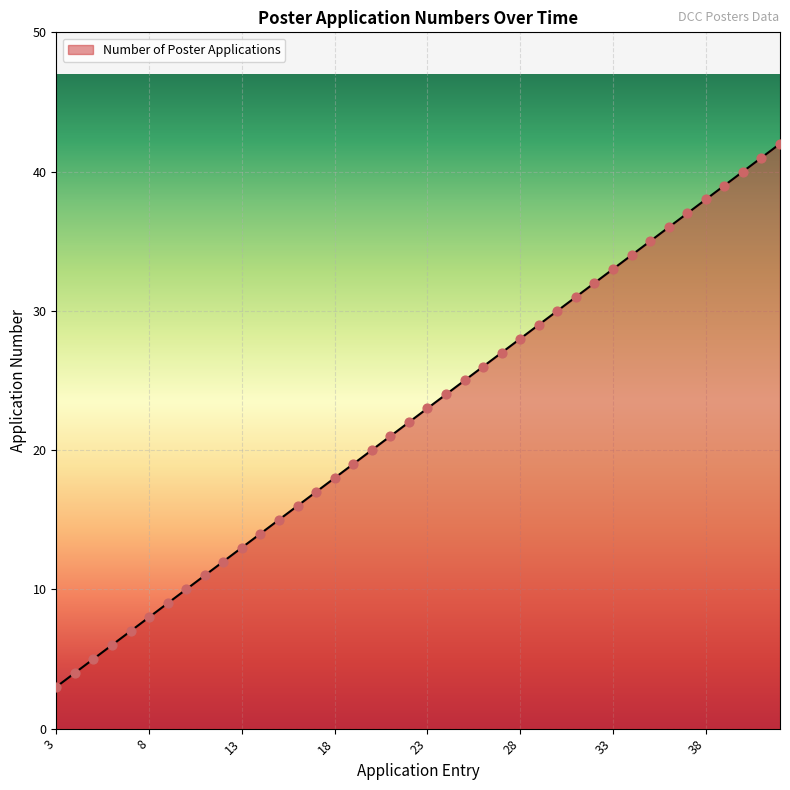

What is the difference between the maximum and minimum values?

39